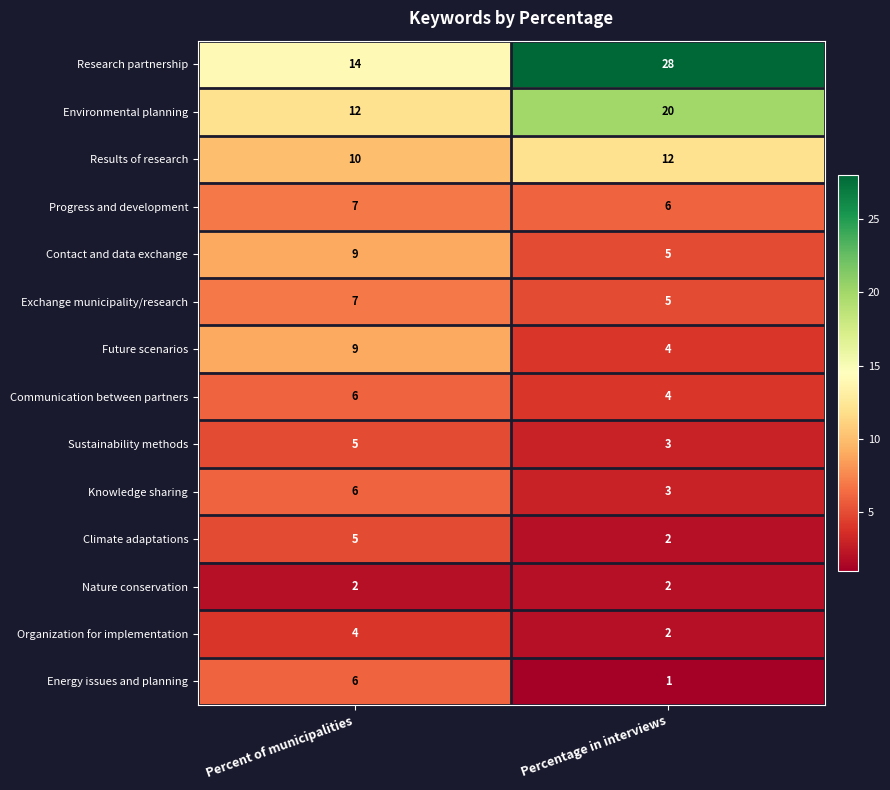

How many values in the Climate adaptations series are below 5?

1